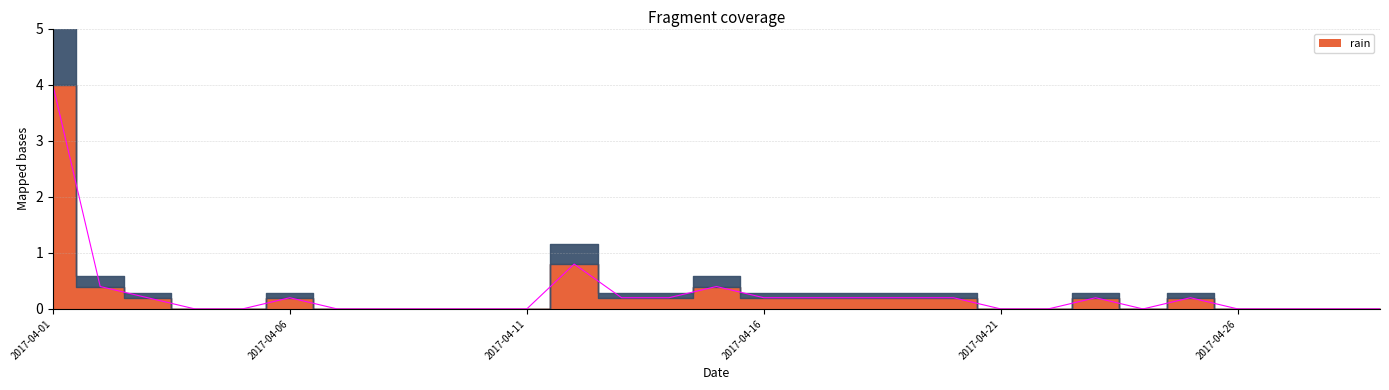

What is the difference between the maximum and minimum values?

4.0